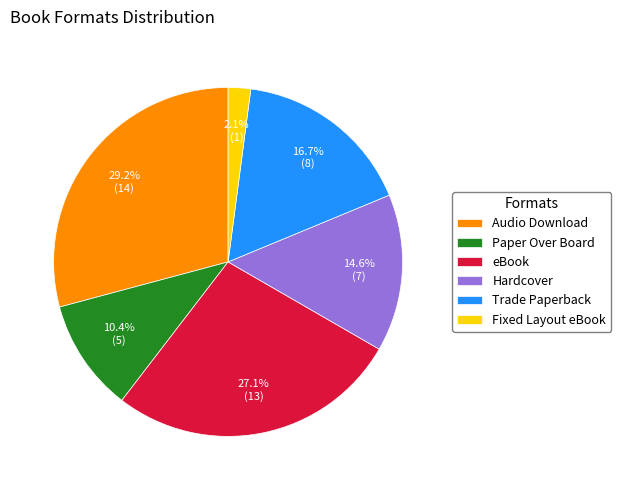

How many segments does this pie chart have?

6